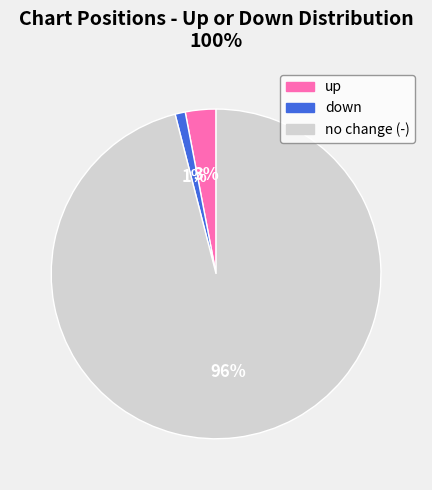

Which has a higher value, down or up?

up